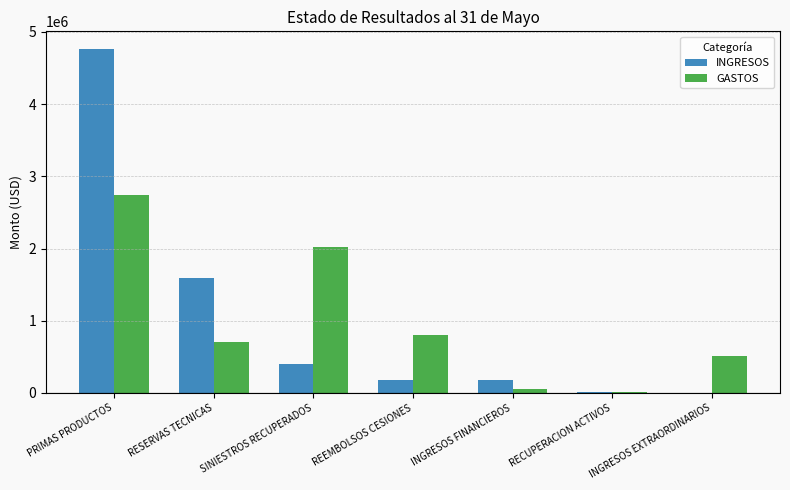

What is the difference between the GASTOS values at INGRESOS FINANCIEROS and SINIESTROS RECUPERADOS?

1968683.6